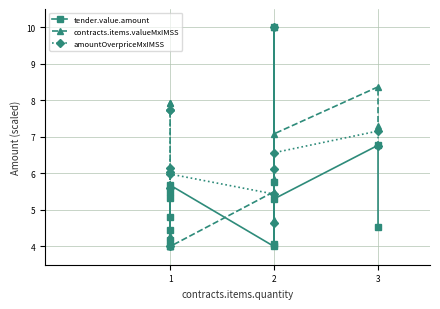

Which series has the largest total across all categories?

amountOverpriceMxIMSS